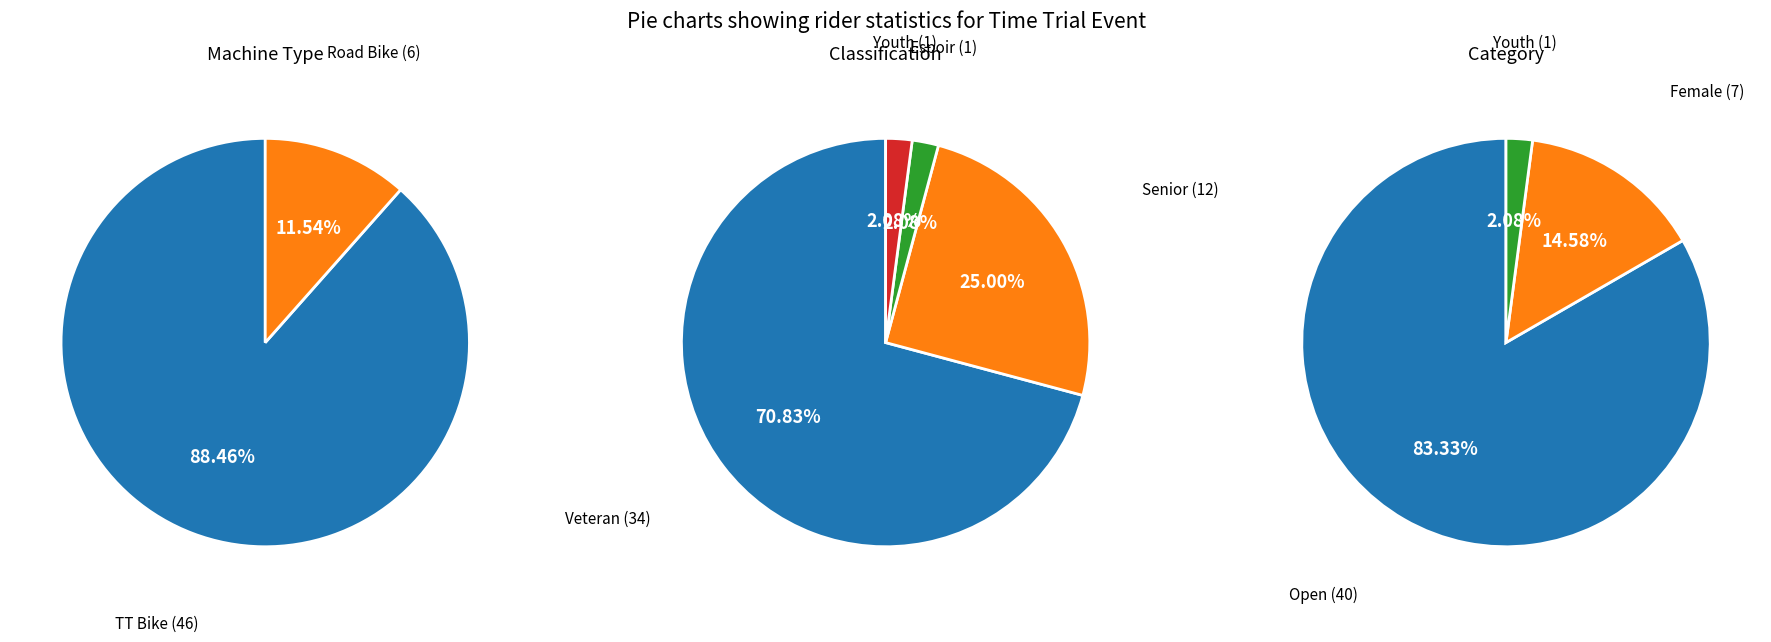

Which category has the smallest portion of the pie?

Road Bike